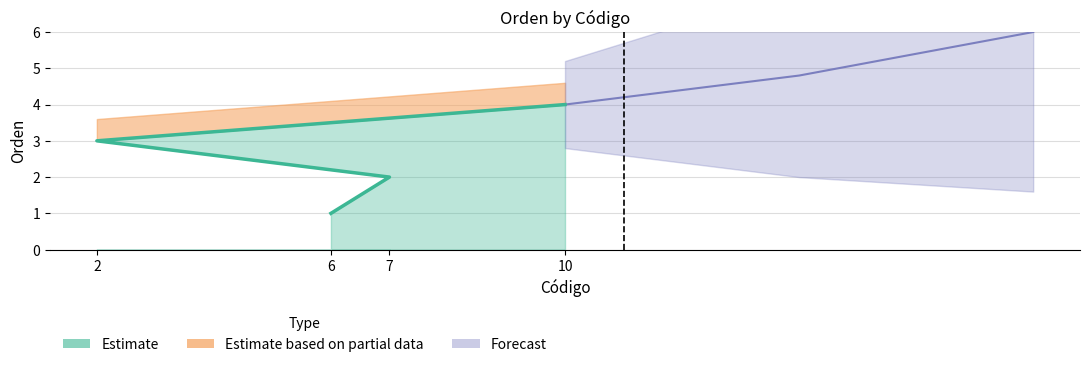

List the labels in order of value, smallest first.

6, 7, 2, 10